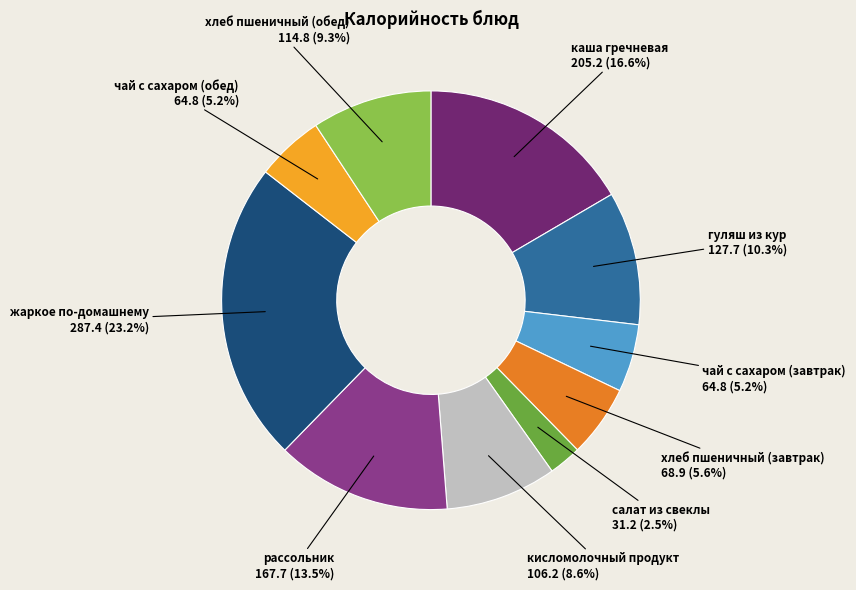

What percentage is the жаркое по-домашнему slice, to the nearest percent?

23%